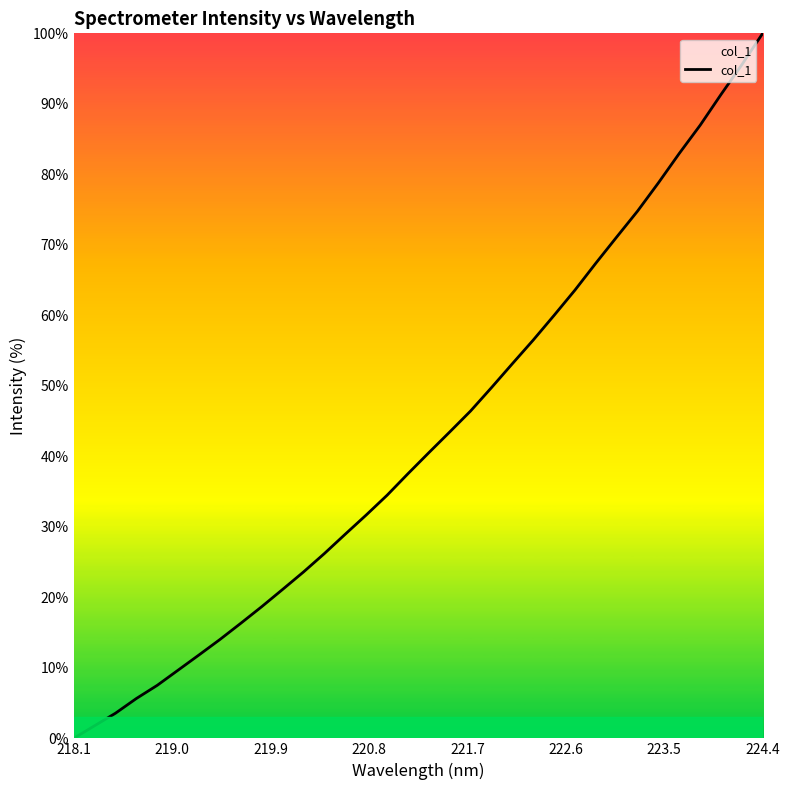

How many lines are shown in the chart?

1